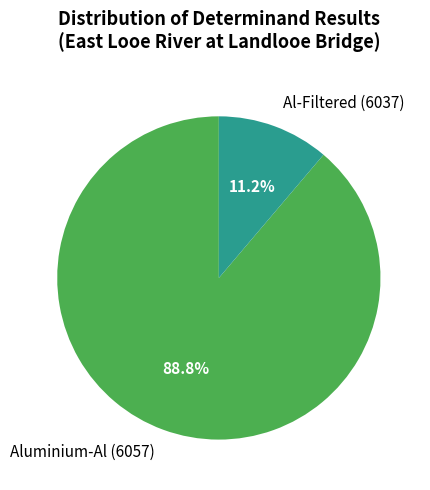

What is the smallest slice in the pie chart?

Al-Filtered (6037)